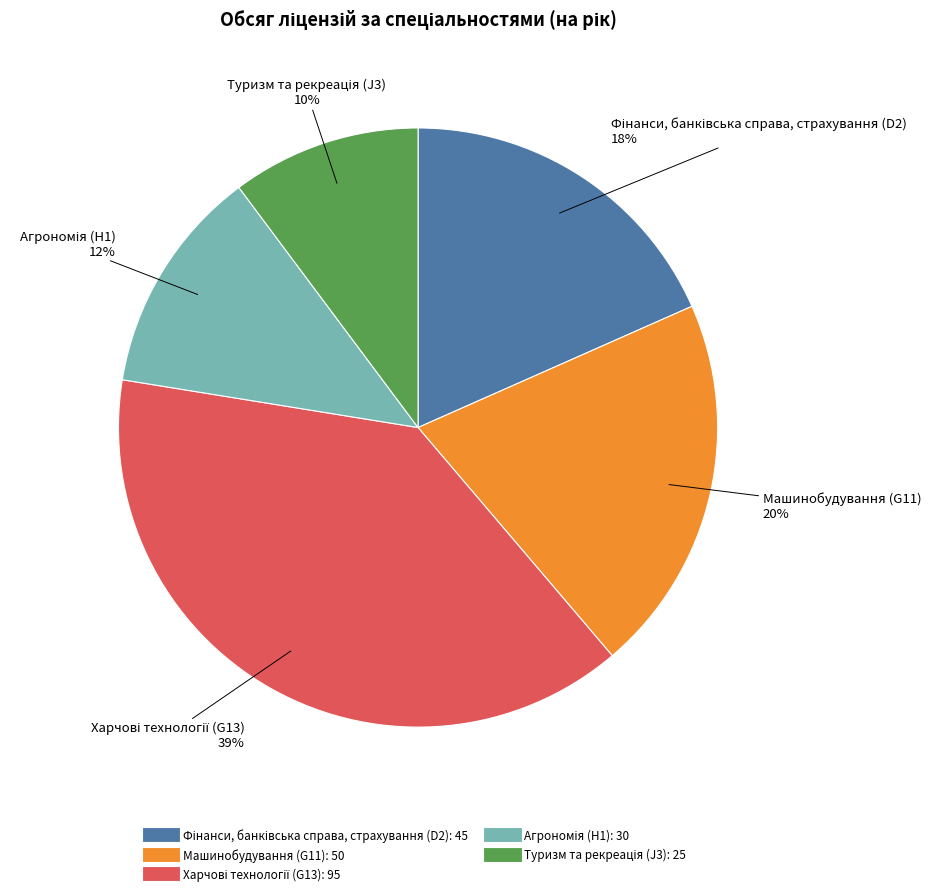

To the nearest percent, what is the average slice percentage?

20%